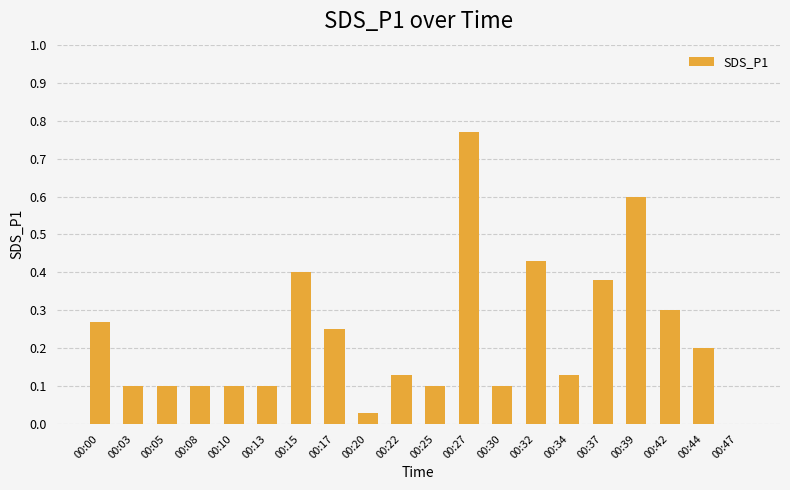

How many data points does each series have?

20